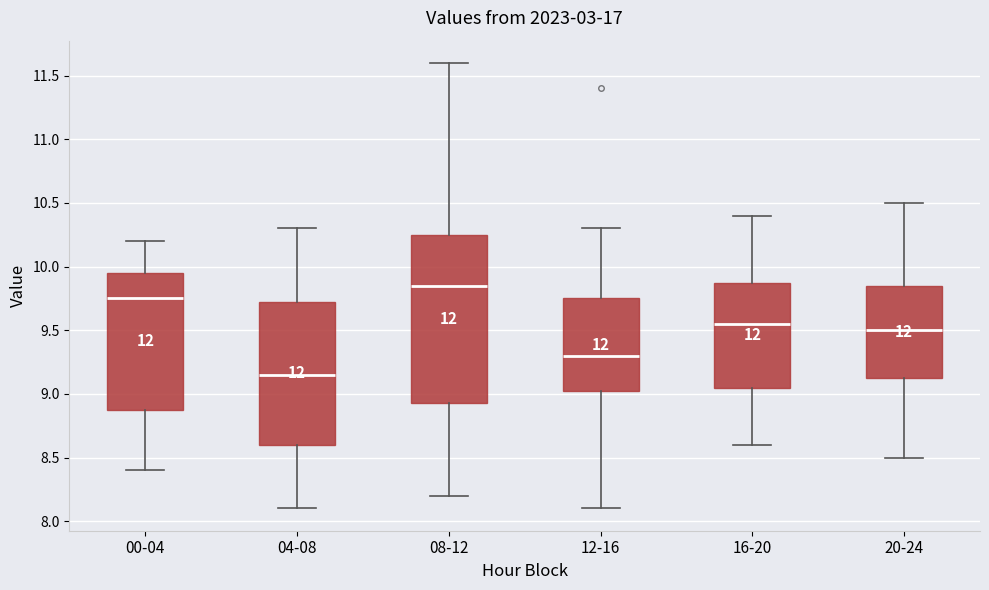

Where is the upper edge of the box for 12-16 on the y-axis? The values are not printed on the chart, so give them approximately, as read against the axis.

9.75